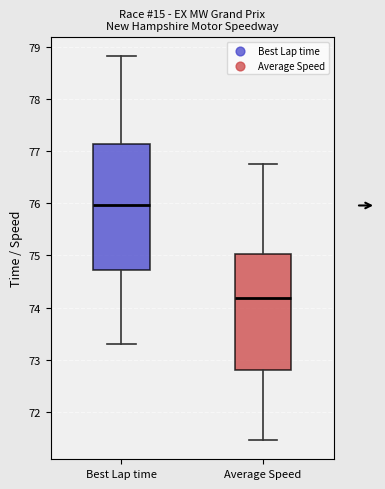

Which box has the highest median line?

Best Lap time